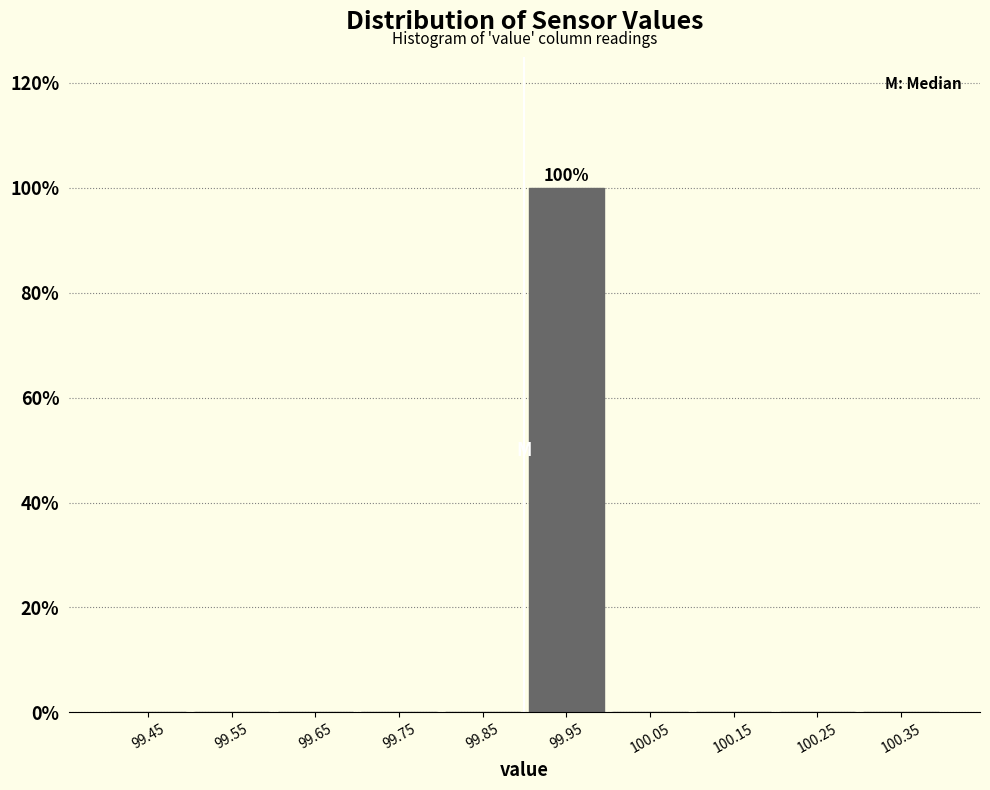

Which range on the x-axis has the tallest bar?

99.9 to 100.0